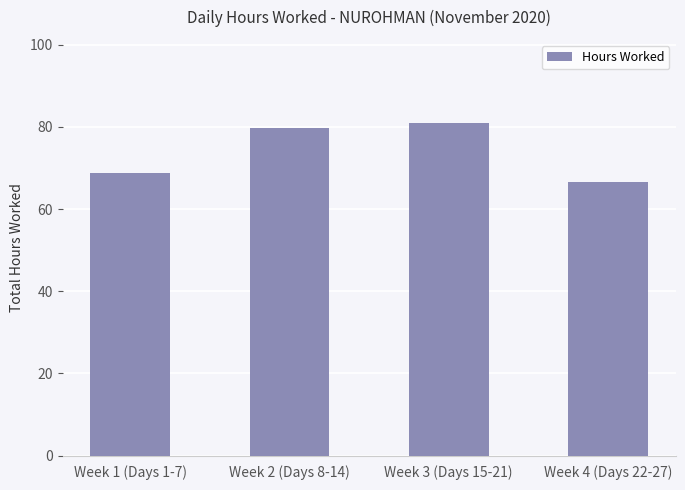

At which category does the chart reach its minimum across all series?

Week 4 (Days 22-27)